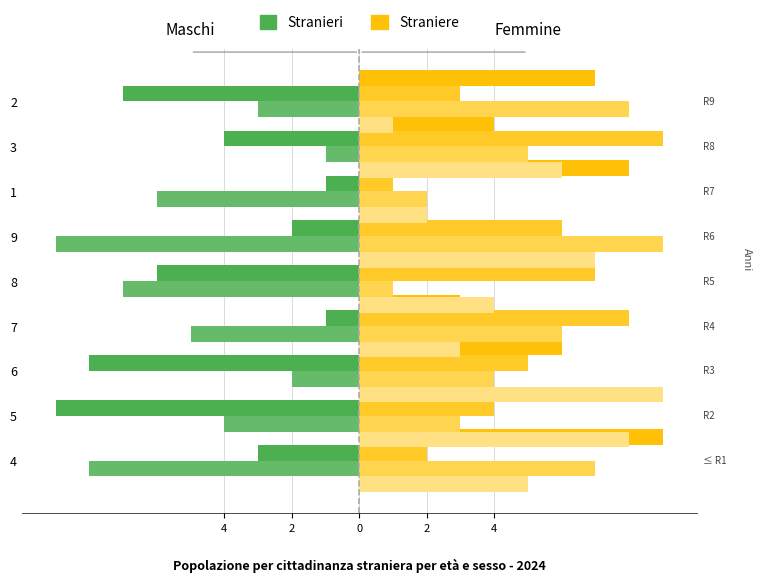

Which category has the lowest value across all series?

2